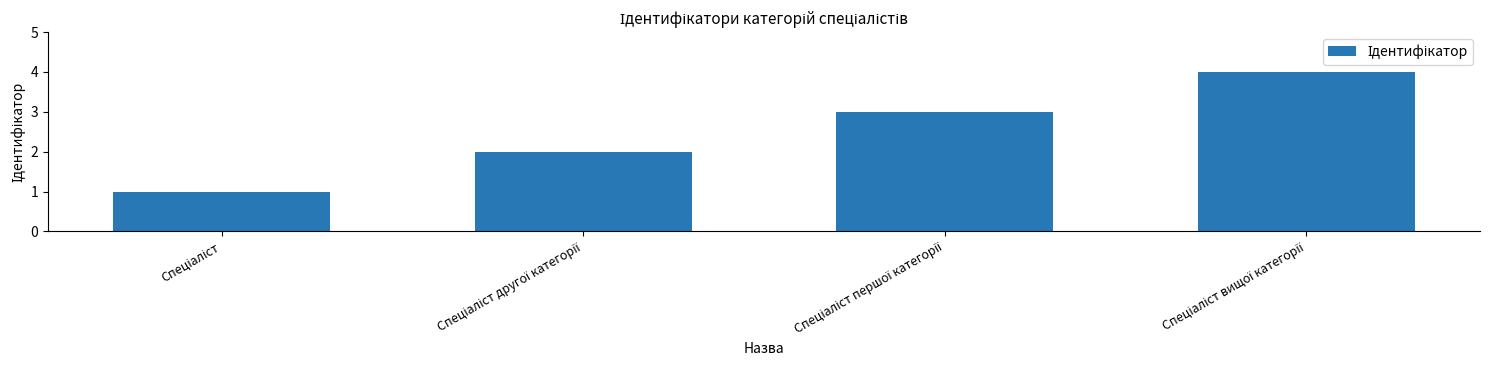

What is the greatest value displayed?

4